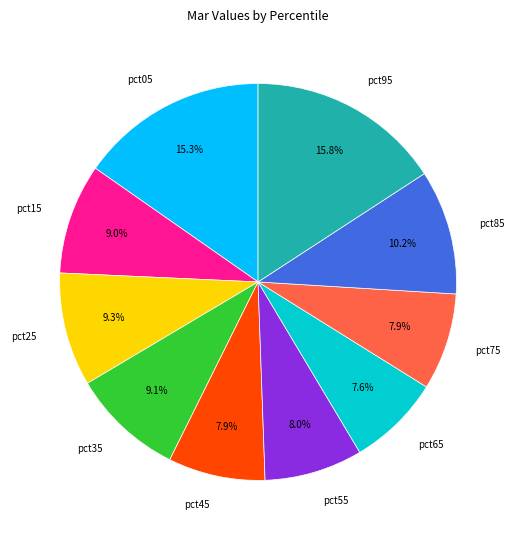

To the nearest percent, what percentage of the pie is pct45?

8%